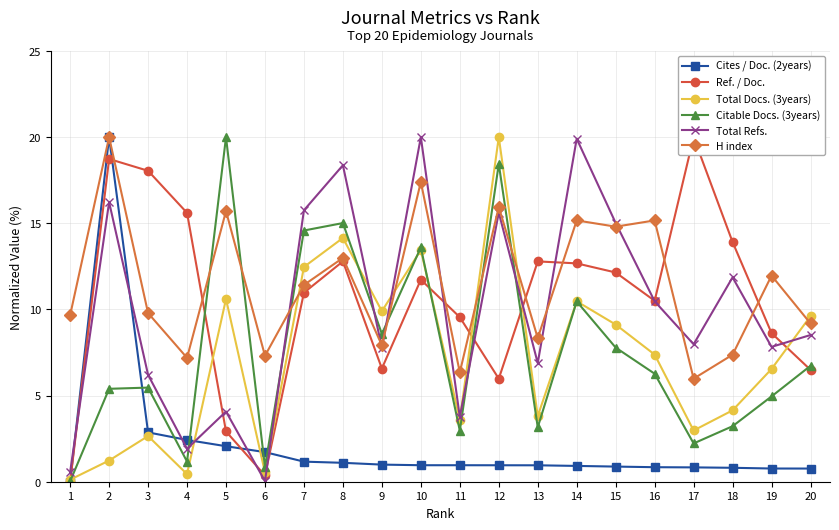

What is the highest value of the Total Refs. series?

20.0